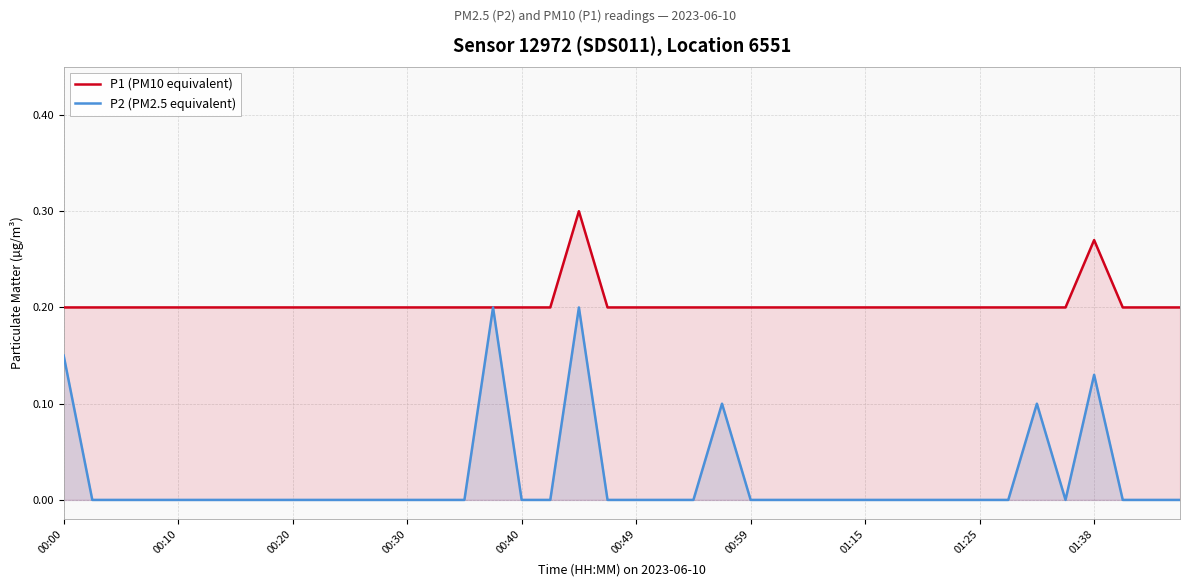

Reading left to right, extract all data points from this chart.

P1 (PM10 equivalent): 0.2	0.2	0.2	0.2	0.2	0.2	0.2	0.2	0.2	0.2	0.2	0.2	0.2	0.2	0.2	0.2	0.2	0.2	0.3	0.2	0.2	0.2	0.2	0.2	0.2	0.2	0.2	0.2	0.2	0.2	0.2	0.2	0.2	0.2	0.2	0.2	0.3	0.2	0.2	0.2
P2 (PM2.5 equivalent): 0.1	0.0	0.0	0.0	0.0	0.0	0.0	0.0	0.0	0.0	0.0	0.0	0.0	0.0	0.0	0.2	0.0	0.0	0.2	0.0	0.0	0.0	0.0	0.1	0.0	0.0	0.0	0.0	0.0	0.0	0.0	0.0	0.0	0.0	0.1	0.0	0.1	0.0	0.0	0.0